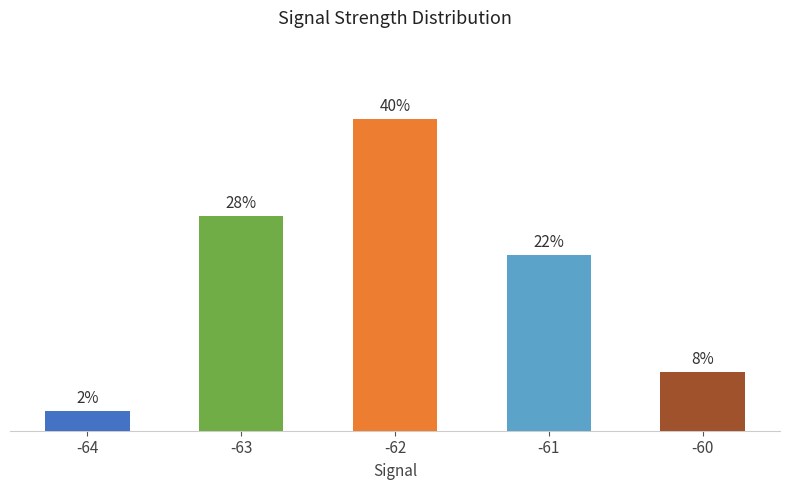

Are the bars horizontal?

No